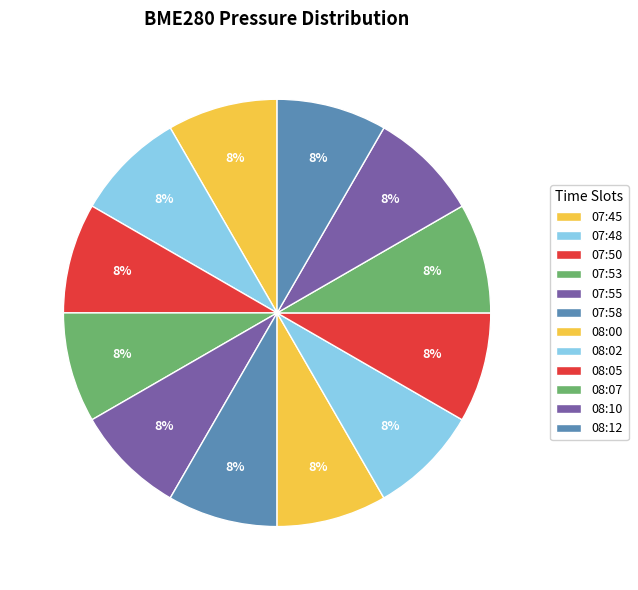

Is the sum of 08:07 and 08:05 greater than half?

No